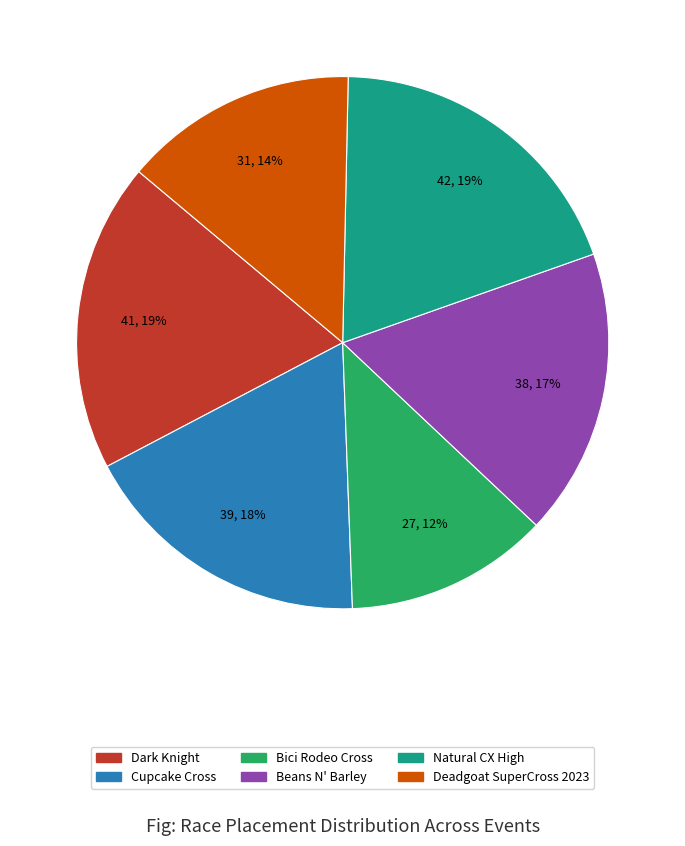

The Natural CX High slice represents 19% of the pie. True or false?

True